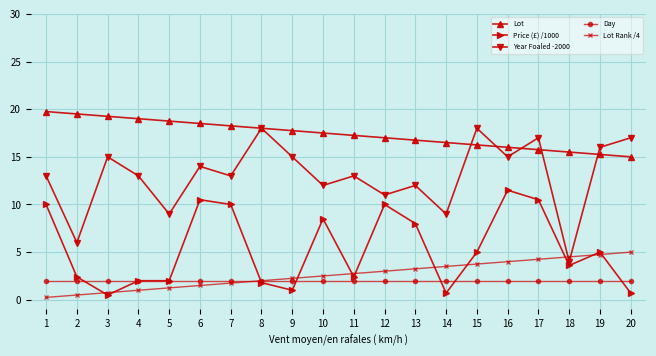

Is it true that Price (£) /1000 equals 10.5 at 17?

True